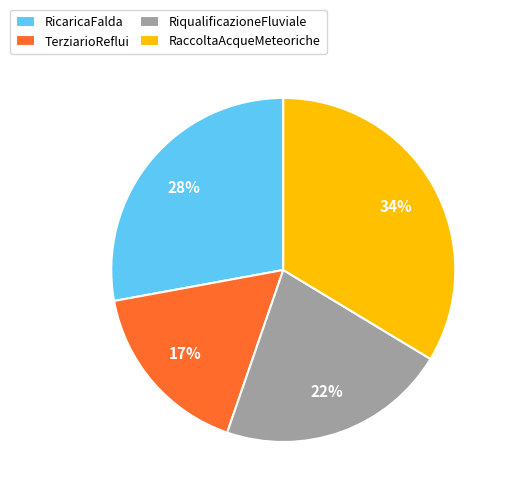

What percentage is the RiqualificazioneFluviale slice, to the nearest percent?

22%